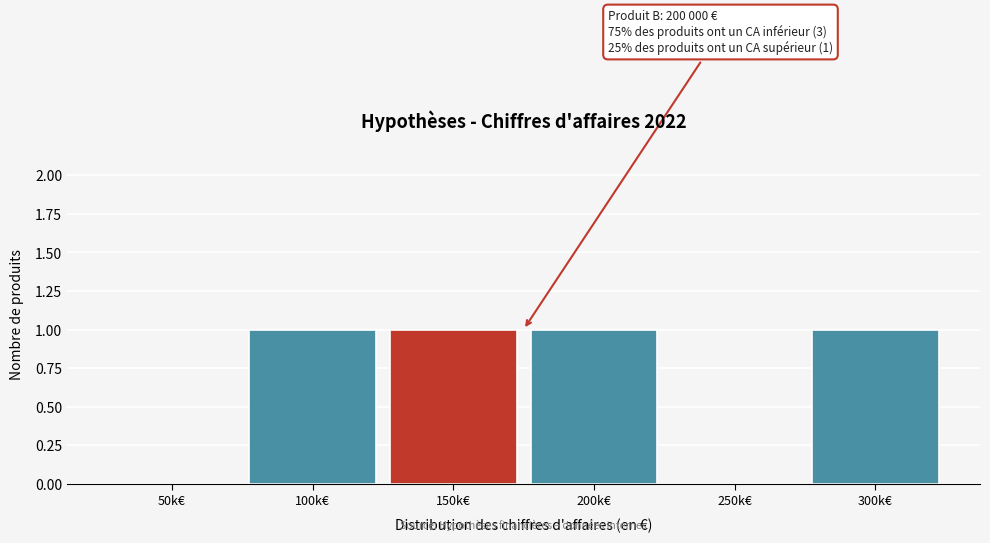

Reading left to right, list all the values displayed in this chart.

50k€=0	100k€=1	150k€=1	200k€=1	250k€=0	300k€=1